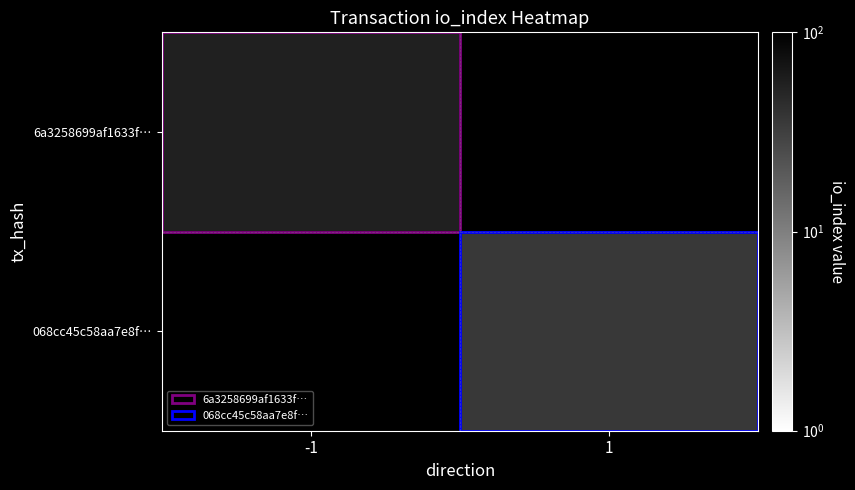

List the series in order of their overall mean, highest first.

6a3258699af1633f…, 068cc45c58aa7e8f…